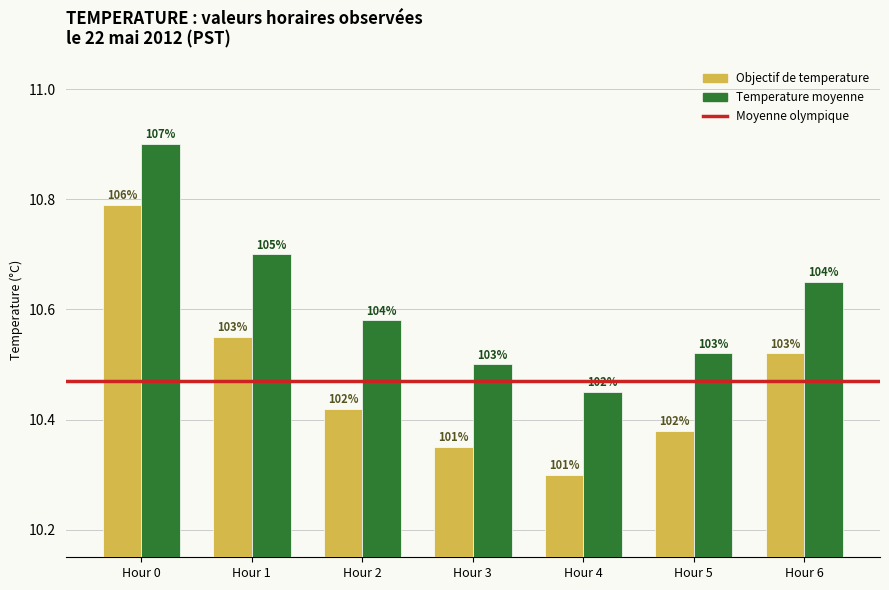

What is the spread (max minus min) of values at Hour 6?

0.1